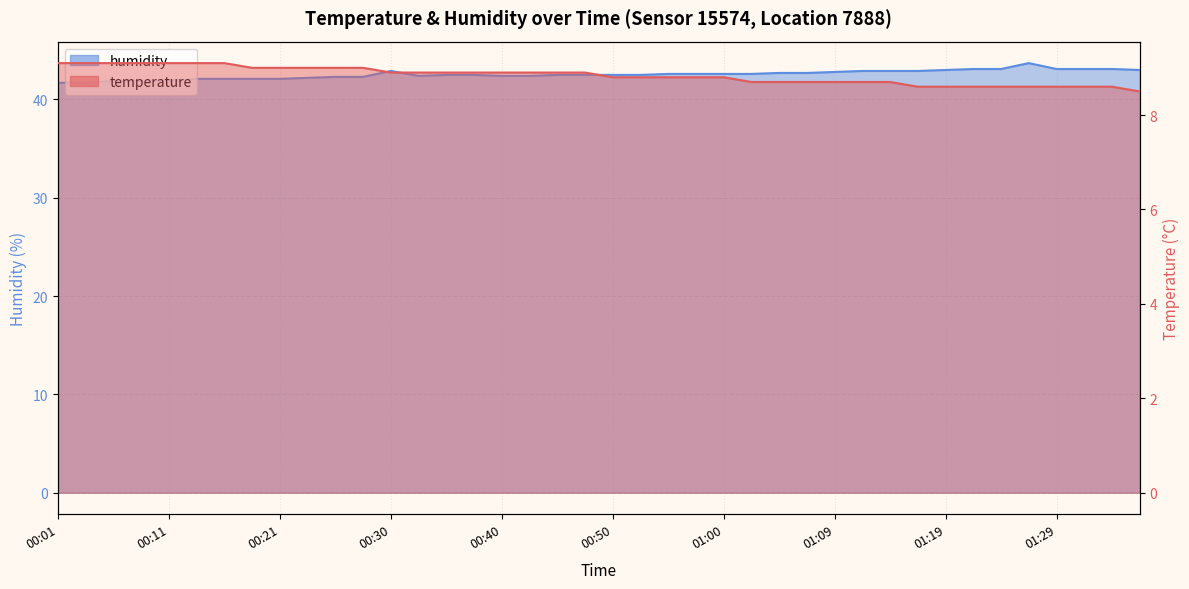

How many lines are shown in the chart?

2